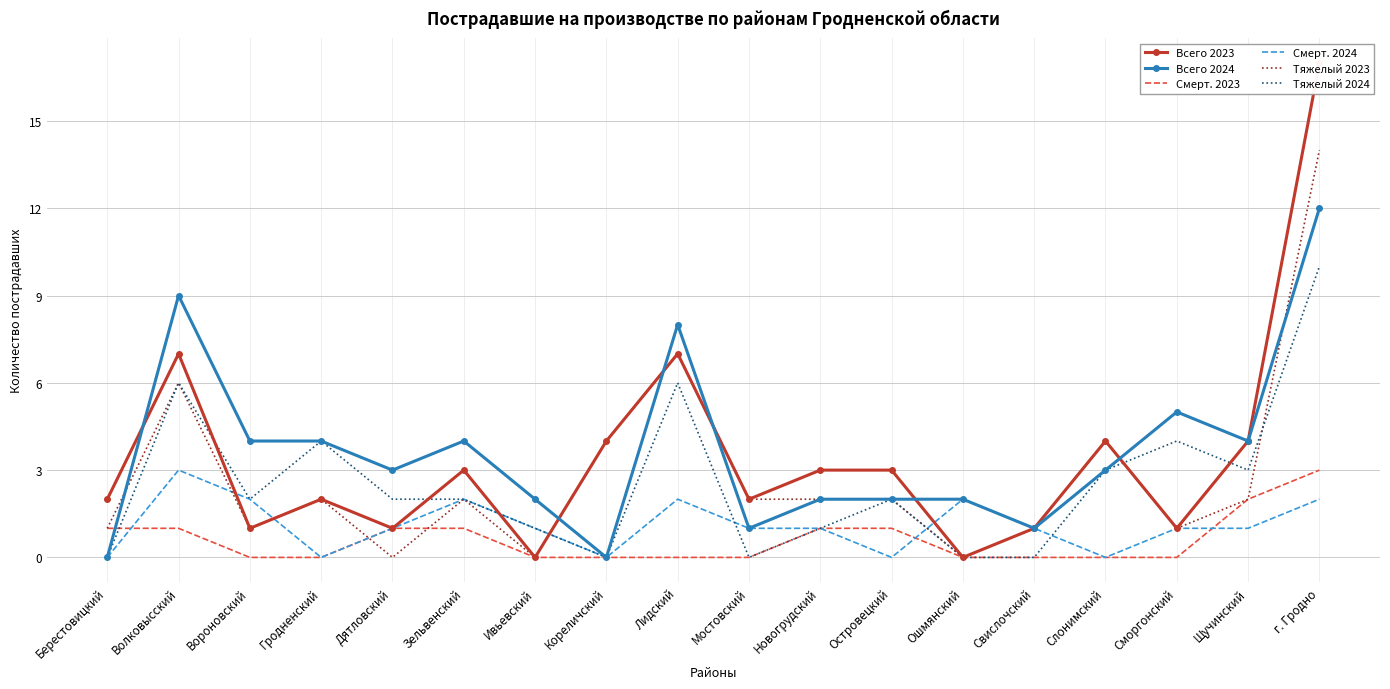

Where is the first local maximum for Всего 2023?

Волковысский